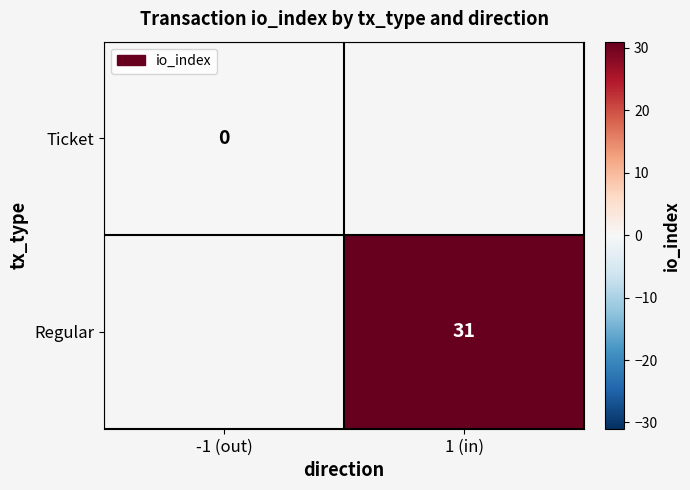

True or false: Regular has a value of 16 at 1 (in).

False